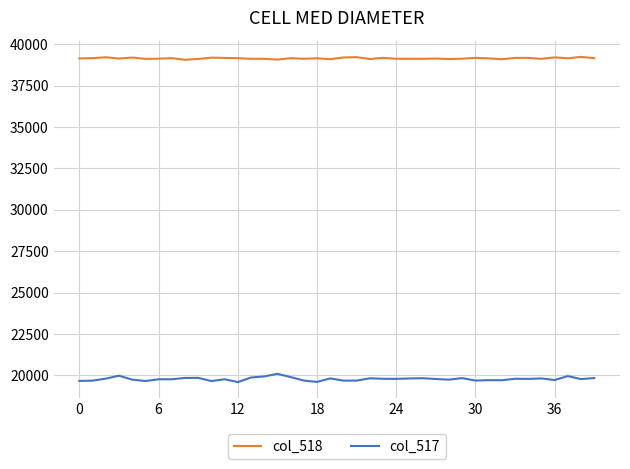

What is the average value of the col_517 series?

19785